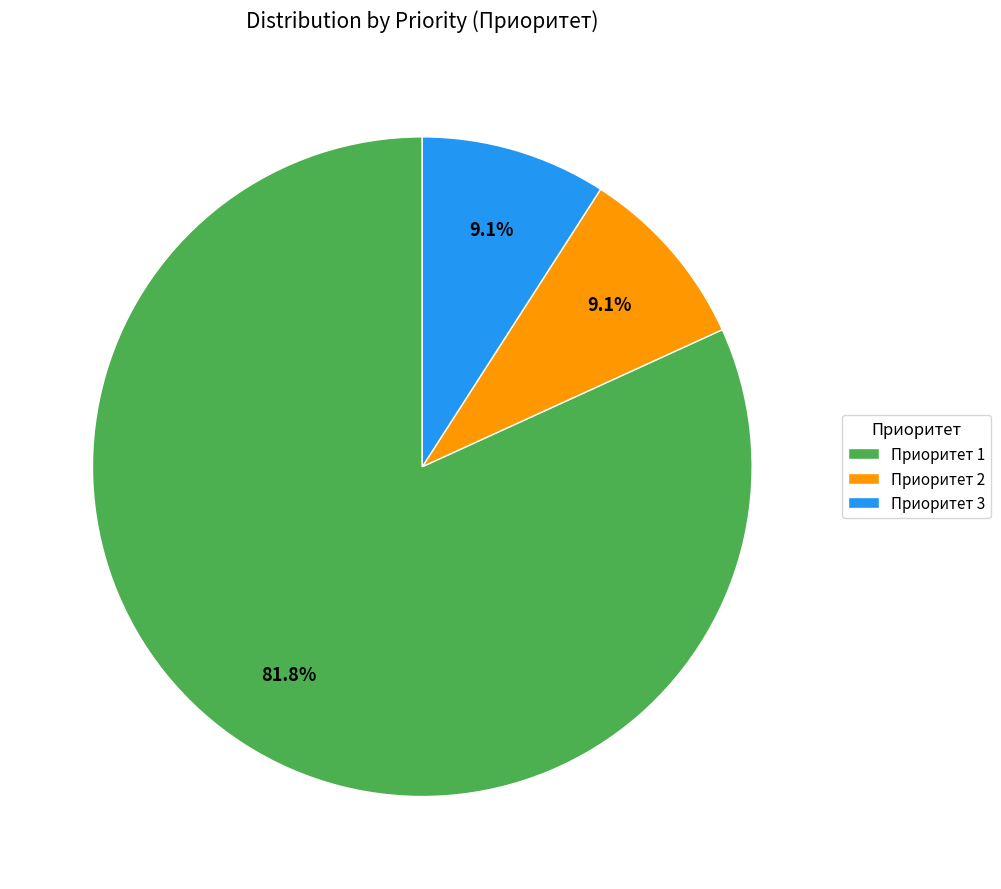

What portion of the pie excludes Приоритет 1?

18.2%